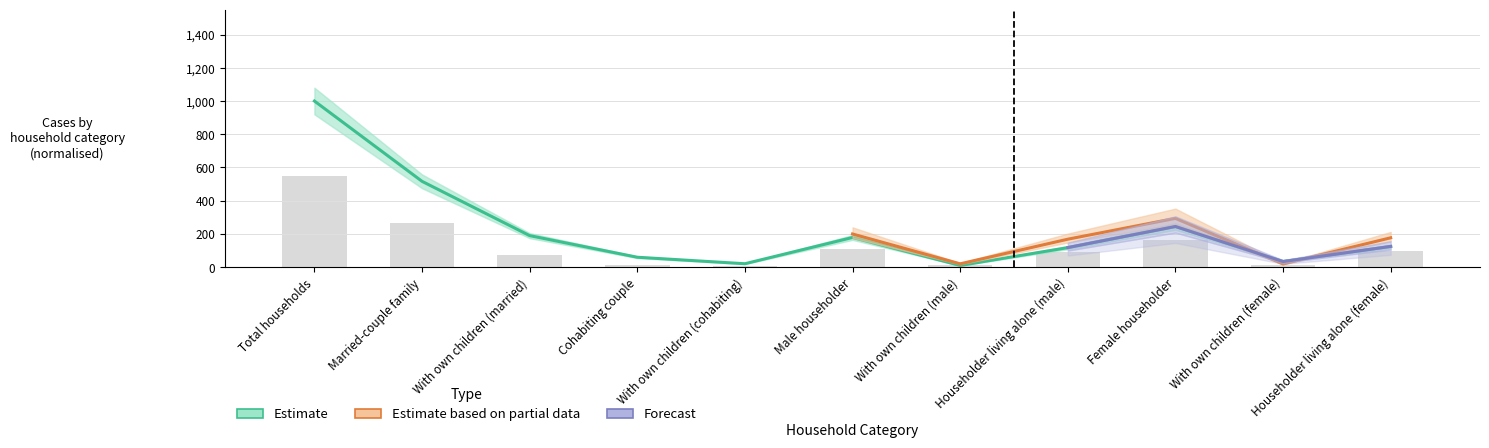

True or false: ZCTA5 96763 Estimate has a value of 0.0 at Householder living alone (male).

False